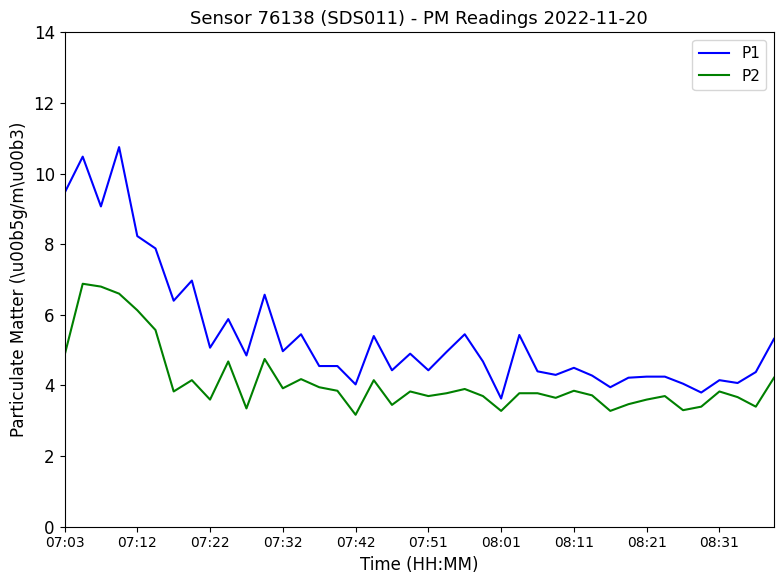

How many series are shown in this chart?

2